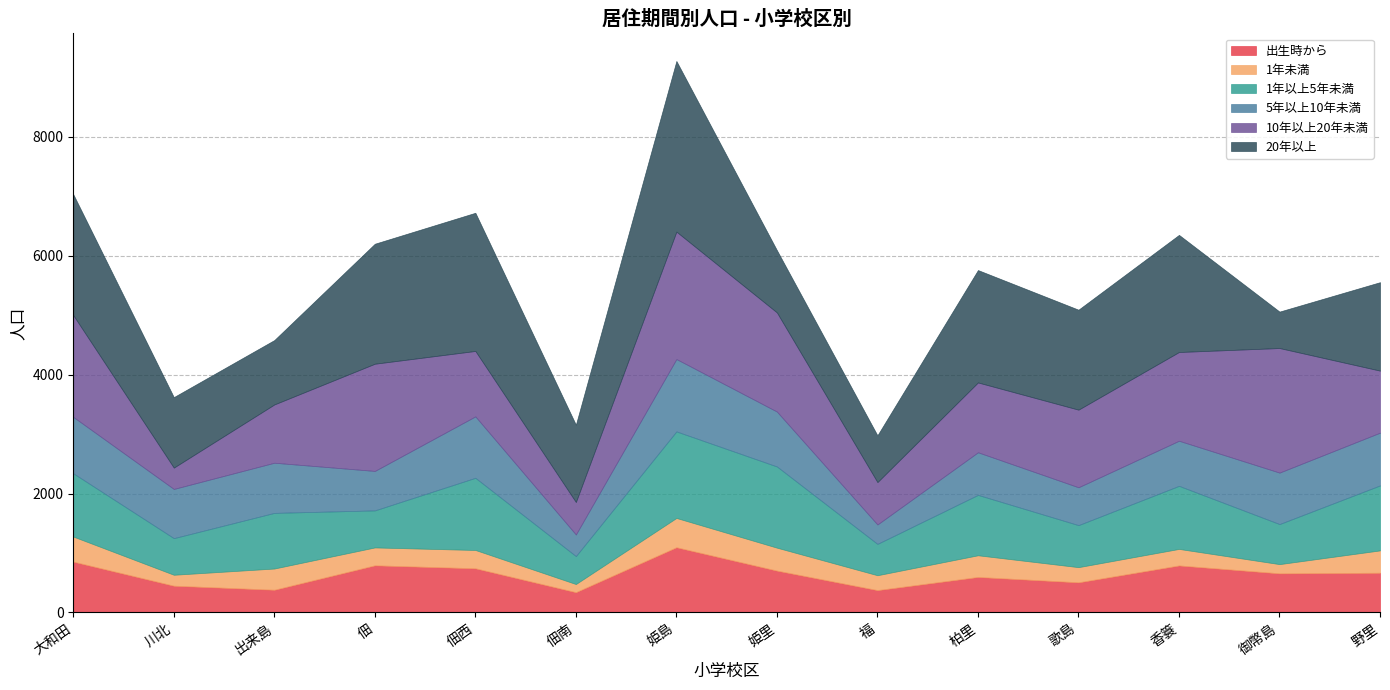

What is the total value across all series at 香簑?

6352